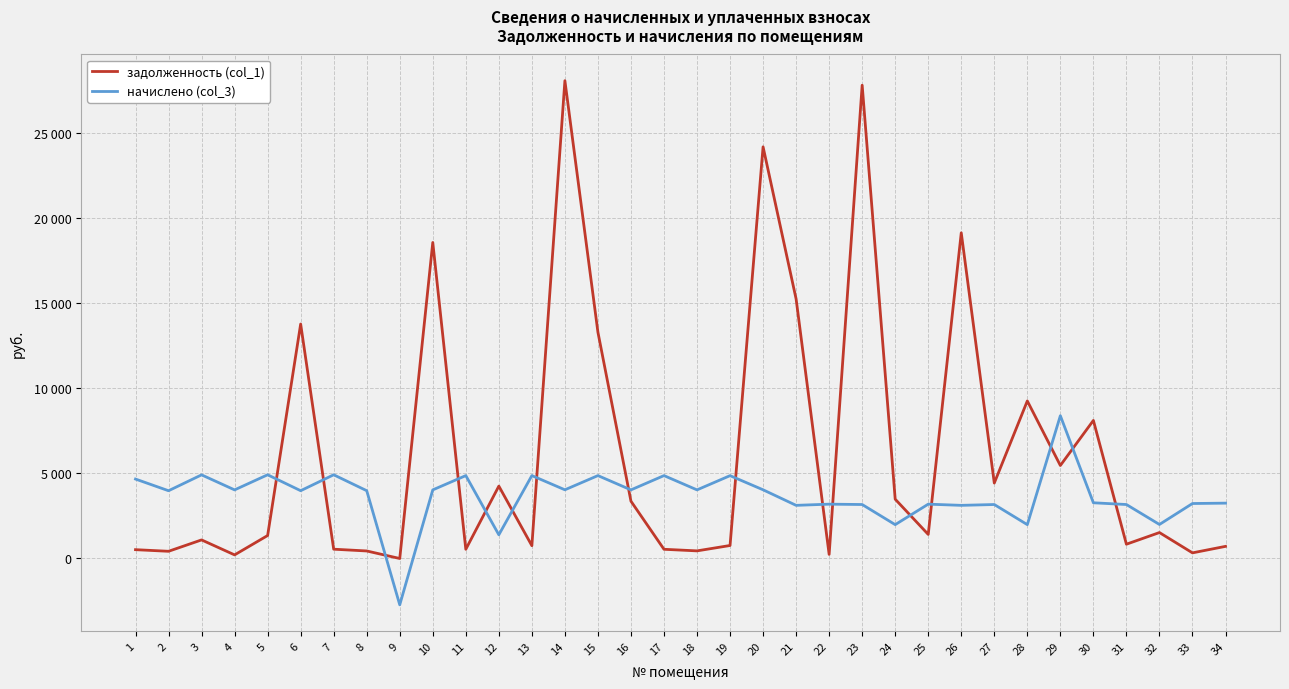

What are all the series names shown in the legend?

задолженность (col_1), начислено (col_3)